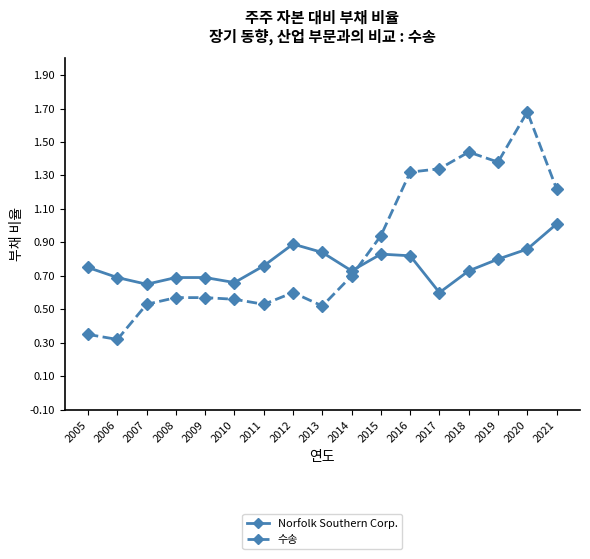

True or false: Norfolk Southern Corp. has a value of 1.8 at 2021.

False